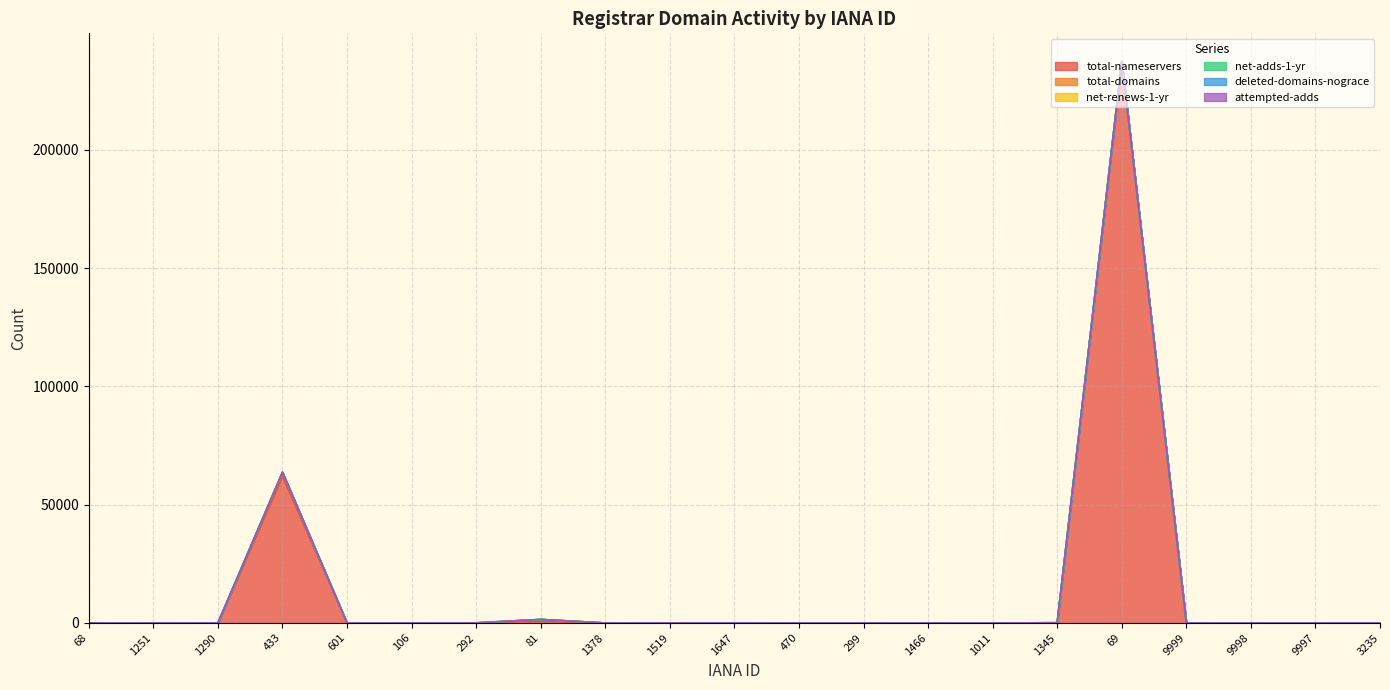

Reading left to right, extract all data points from this chart.

total-nameservers: 2	16	3	62137	3	6	20	817	2	26	24	3	8	3	5	39	237358	6	0	0	0
total-domains: 10	15	10	1453	1	8	26	649	5	14	7	4	8	1	2	58	5	1	15	1	2
net-renews-1-yr: 0	0	0	97	0	0	0	21	0	1	0	1	0	0	0	2	1	0	0	0	0
net-adds-1-yr: 0	0	0	20	0	0	0	7	0	0	0	0	0	0	0	3	0	0	0	0	0
deleted-domains-nograce: 0	0	0	18	0	0	0	4	0	0	0	0	0	0	0	1	0	0	0	0	0
attempted-adds: 0	0	0	20	0	0	0	7	0	0	0	0	0	0	0	3	0	0	0	0	0